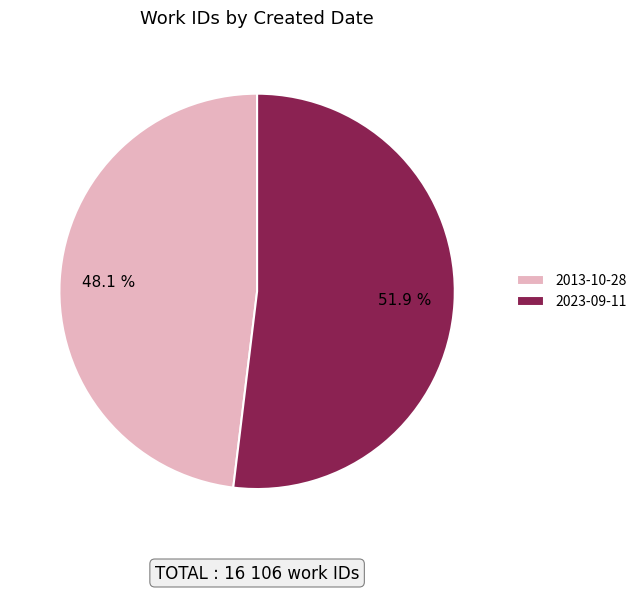

What is the total percentage of 2023-09-11 and 2013-10-28?

100.0%